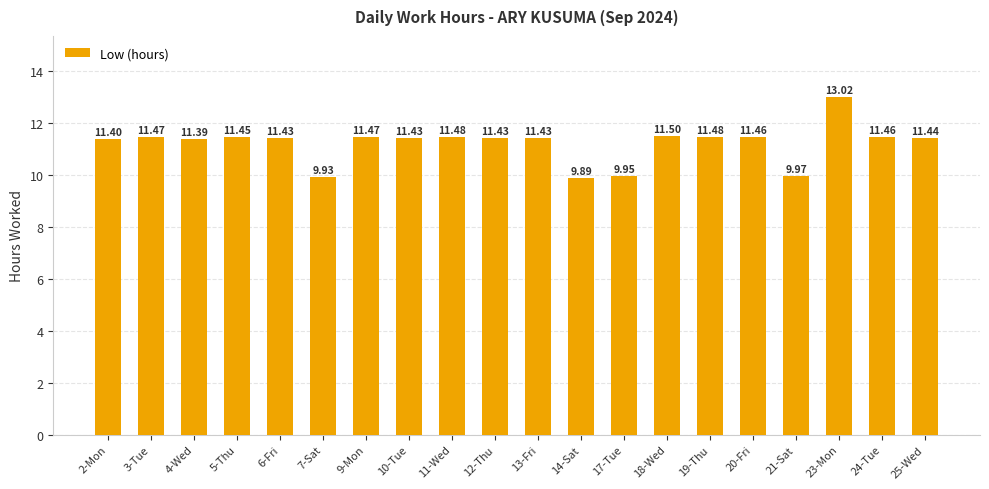

What is the greatest value displayed?

13.0